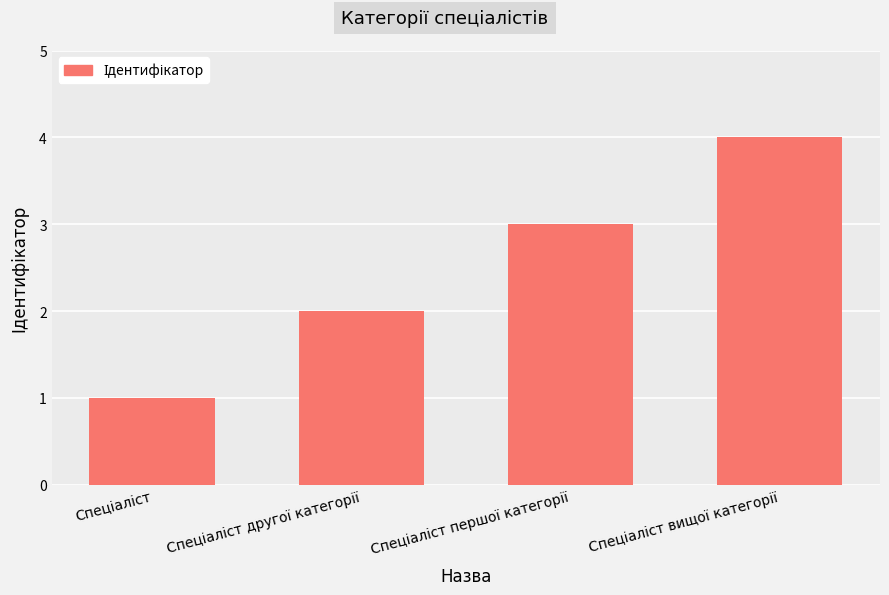

What is the sum of all values?

10